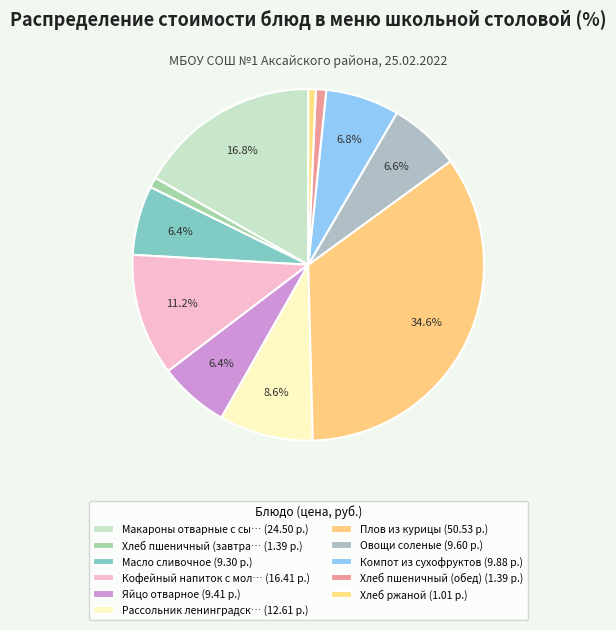

Which category has the smallest portion of the pie?

Хлеб ржаной